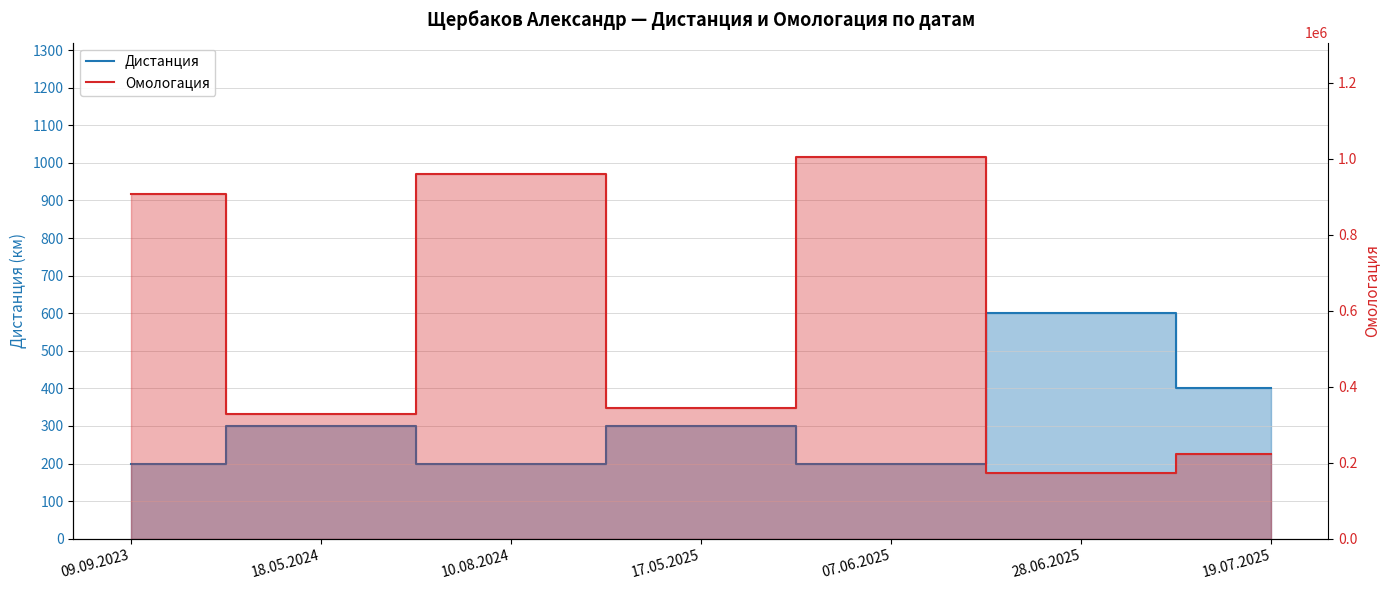

Count the number of data series in this chart.

2